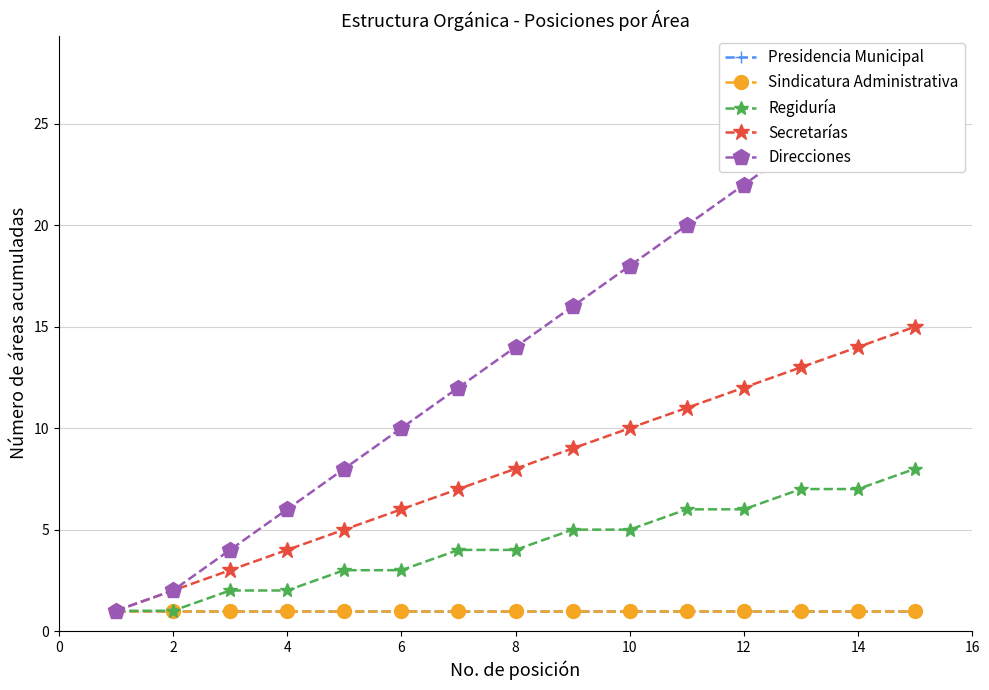

Count the number of data series in this chart.

5